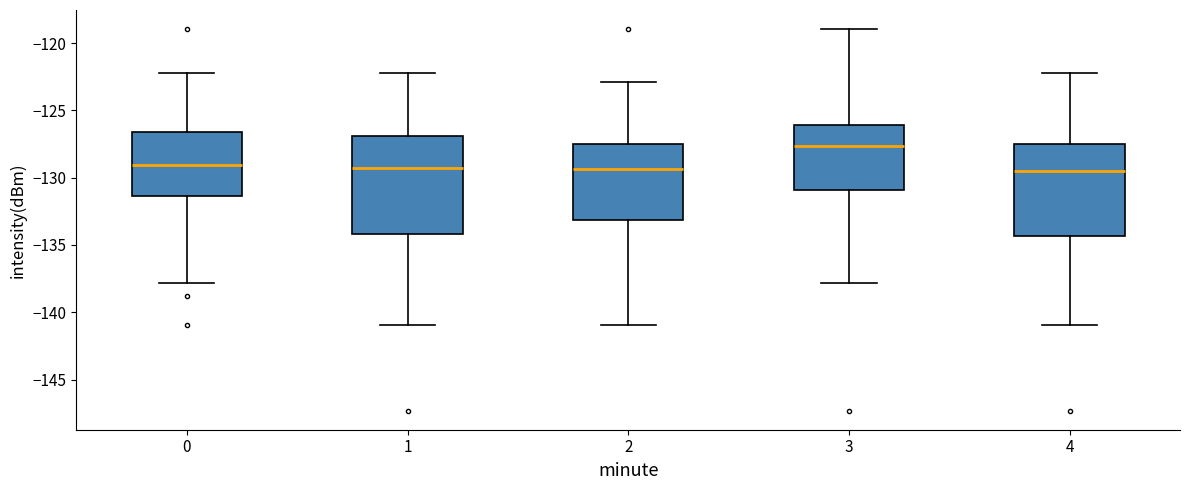

Reading left to right, transcribe this box plot: for each box, give where its median line is, the range the box spans, and where its two whiskers end, as read against the y-axis. The values are not printed on the chart, so give them approximately, as read against the axis.

0: median -129.0, box -131.5 to -126.5, whiskers -138.0 to -122.0
1: median -129.5, box -134.0 to -127.0, whiskers -141.0 to -122.0
2: median -129.5, box -133.0 to -127.5, whiskers -141.0 to -123.0
3: median -127.5, box -131.0 to -126.0, whiskers -138.0 to -119.0
4: median -129.5, box -134.5 to -127.5, whiskers -141.0 to -122.0